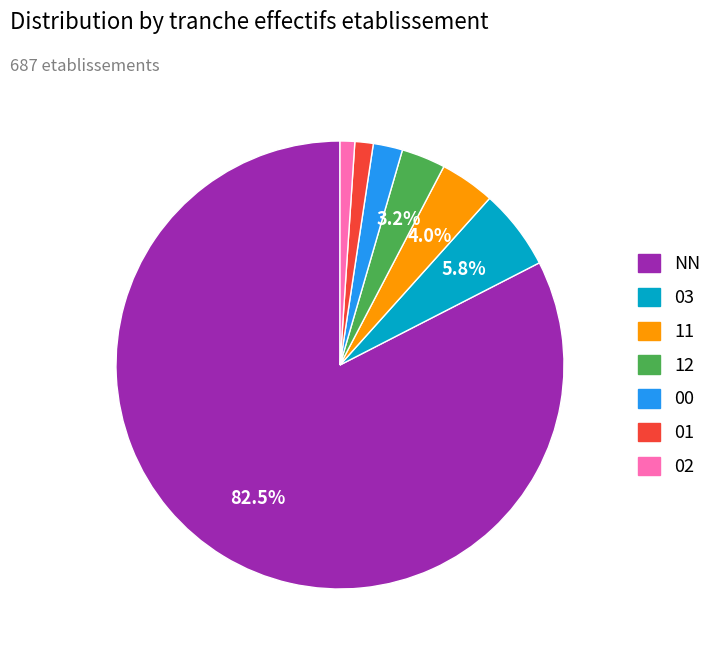

What percentage do 12 and NN together represent?

85.7%